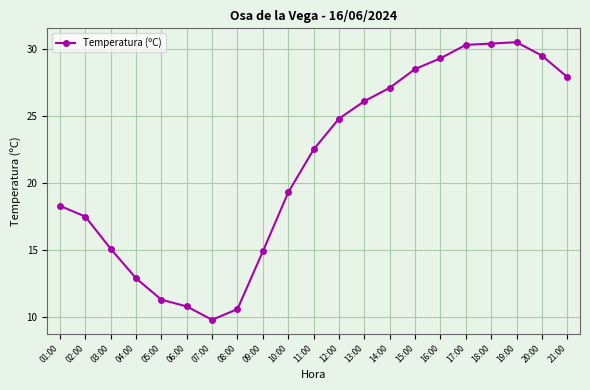

What is the value of the 17th point from the left?

30.3